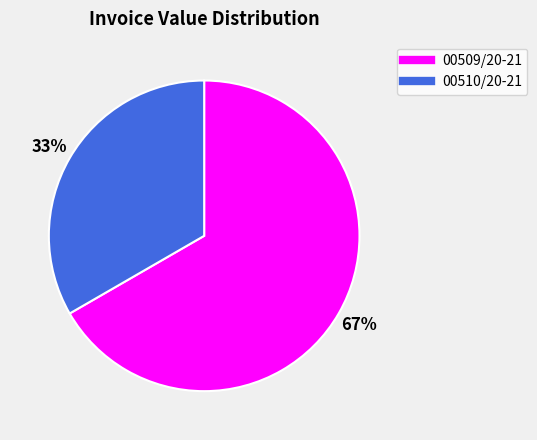

Rank the categories by value from lowest to highest.

00510/20-21, 00509/20-21